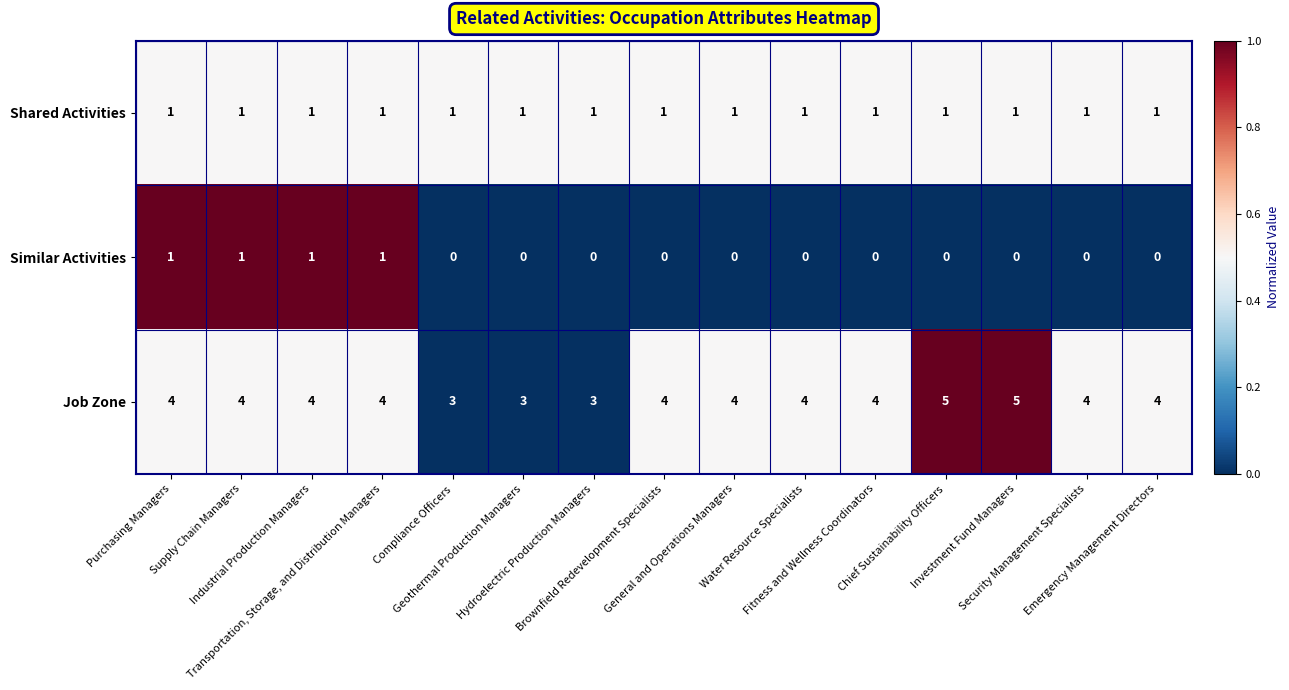

How many categories are shown in the chart?

15